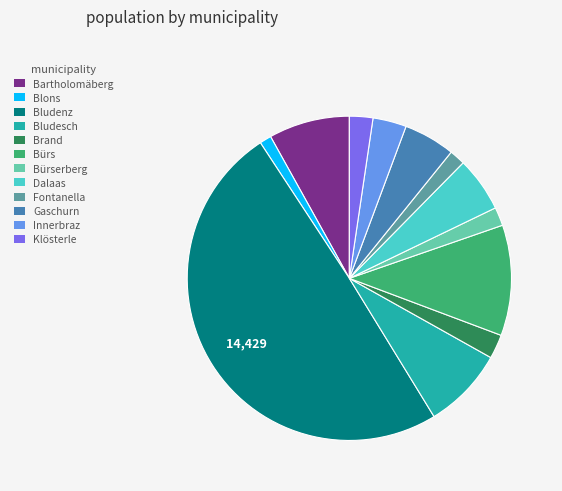

How many slices are in this pie chart?

12